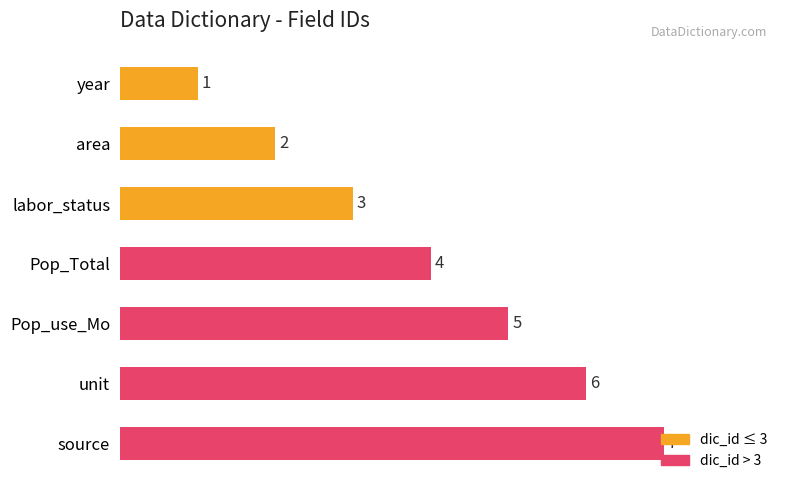

What position from the top is source?

7